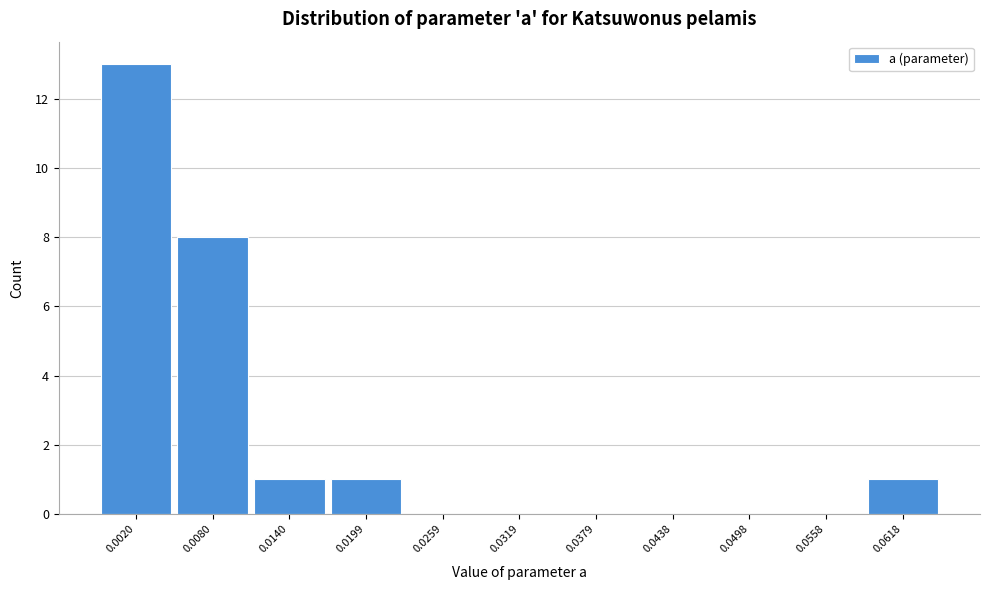

Reading left to right, list all the values displayed in this chart.

0.0020=13	0.0080=8	0.0140=1	0.0199=1	0.0259=0	0.0319=0	0.0379=0	0.0438=0	0.0498=0	0.0558=0	0.0618=1